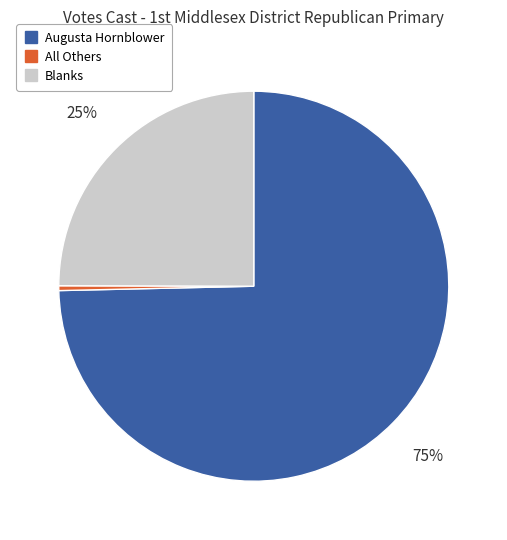

Is there any slice that represents more than half of the pie?

Yes